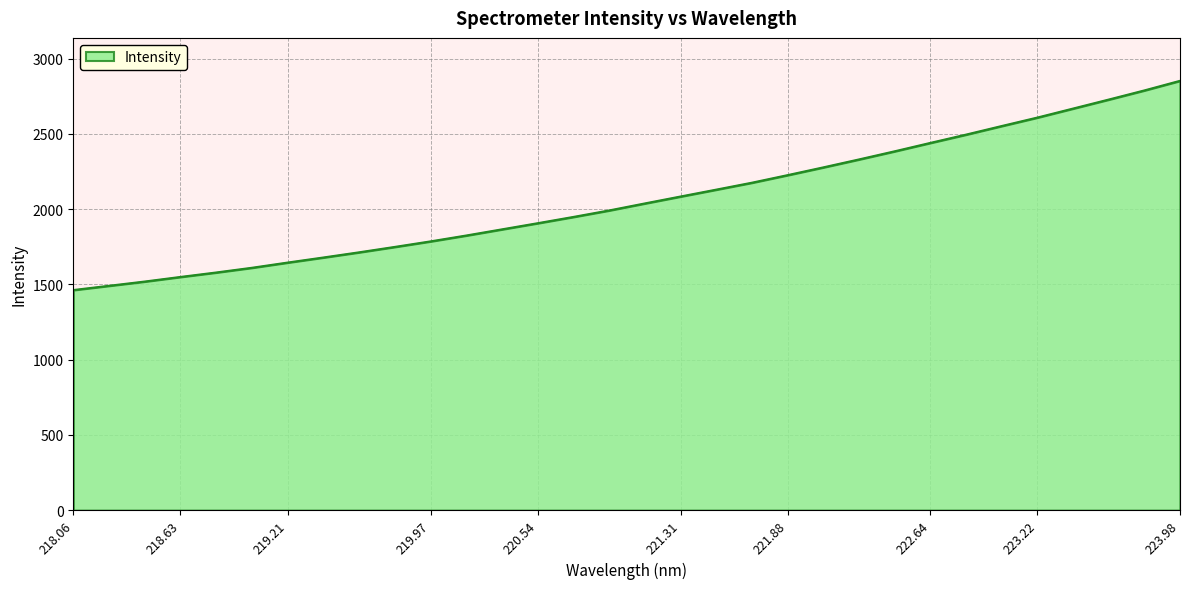

What is the maximum value shown in the chart?

2852.6